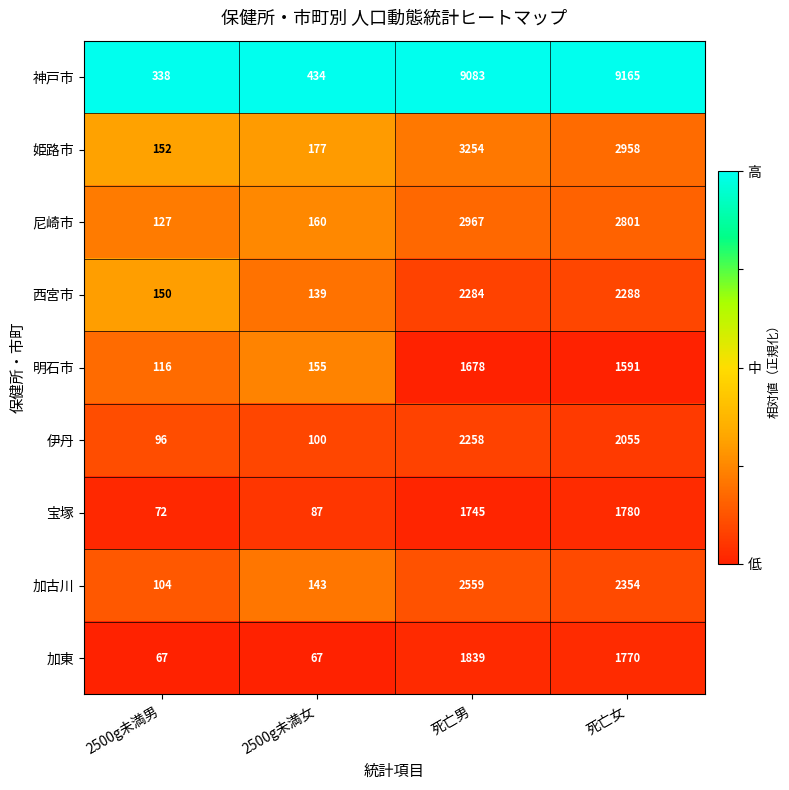

Rank the series by their maximum value, from lowest to highest.

明石市, 宝塚, 加東, 伊丹, 西宮市, 加古川, 尼崎市, 姫路市, 神戸市